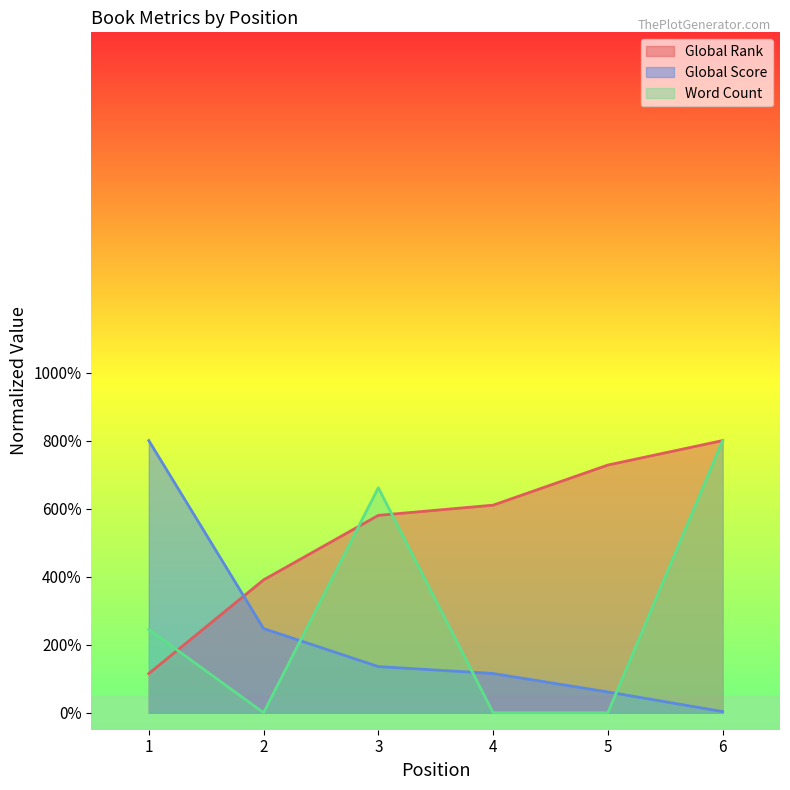

Where do Word Count and Global Rank first cross each other?

1 and 2